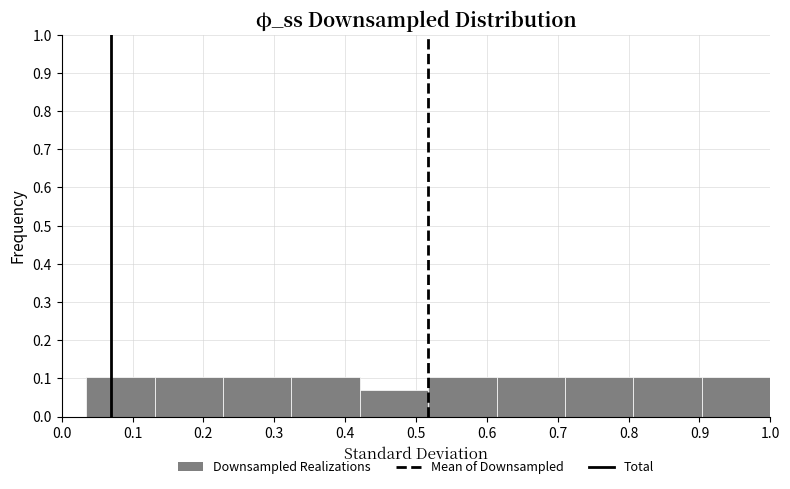

Reading left to right, transcribe this chart: for each bar, give the range it covers on the x-axis and its height. Neither the bar edges nor the heights are printed on the chart, so give them approximately, as read against the axes.

0.03 to 0.13: 0.10
0.13 to 0.23: 0.10
0.23 to 0.32: 0.10
0.32 to 0.42: 0.10
0.42 to 0.52: 0.07
0.52 to 0.61: 0.10
0.61 to 0.71: 0.10
0.71 to 0.81: 0.10
0.81 to 0.90: 0.10
0.90 to 1.00: 0.10